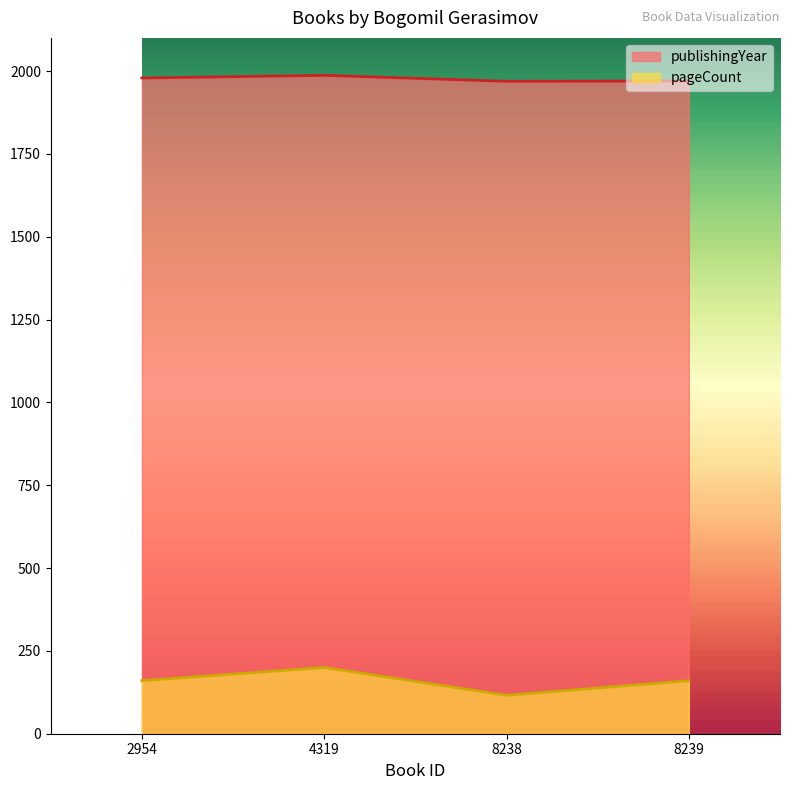

Which series changed the most between 2954 and 8238?

pageCount